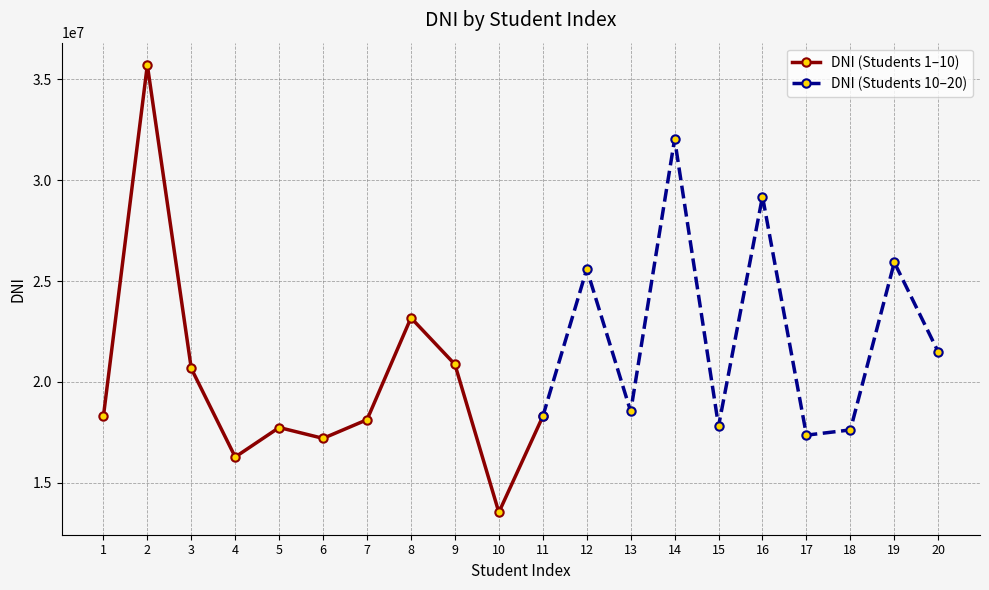

Does the chart have visible grid lines?

Yes